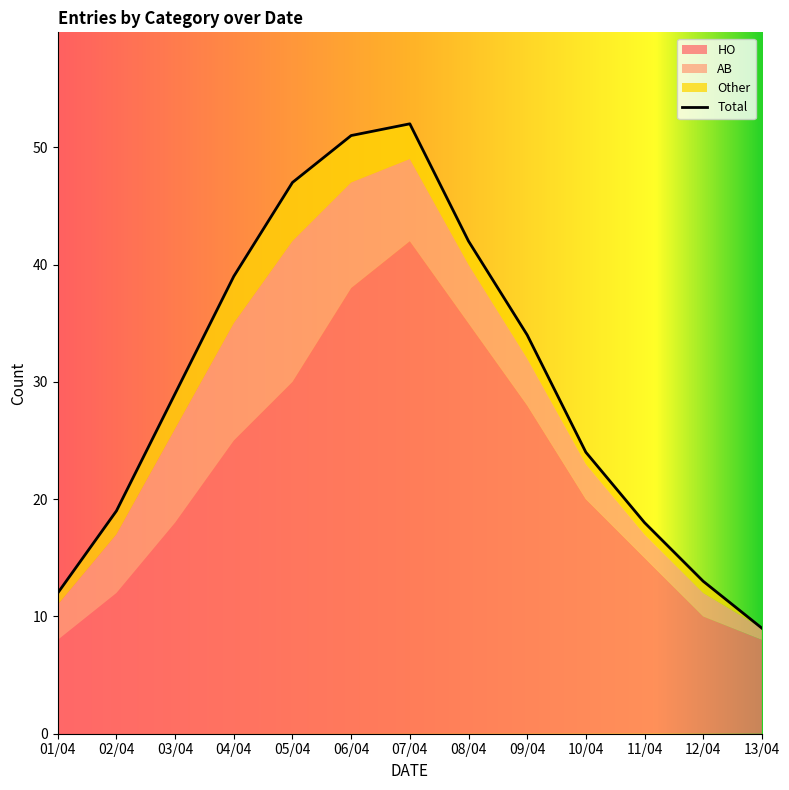

Reading left to right, transcribe all the data shown in this chart.

HO: 01/04=8	02/04=12	03/04=18	04/04=25	05/04=30	06/04=38	07/04=42	08/04=35	09/04=28	10/04=20	11/04=15	12/04=10	13/04=8
AB: 01/04=3	02/04=5	03/04=8	04/04=10	05/04=12	06/04=9	07/04=7	08/04=5	09/04=4	10/04=3	11/04=2	12/04=2	13/04=1
Other: 01/04=1	02/04=2	03/04=3	04/04=4	05/04=5	06/04=4	07/04=3	08/04=2	09/04=2	10/04=1	11/04=1	12/04=1	13/04=0